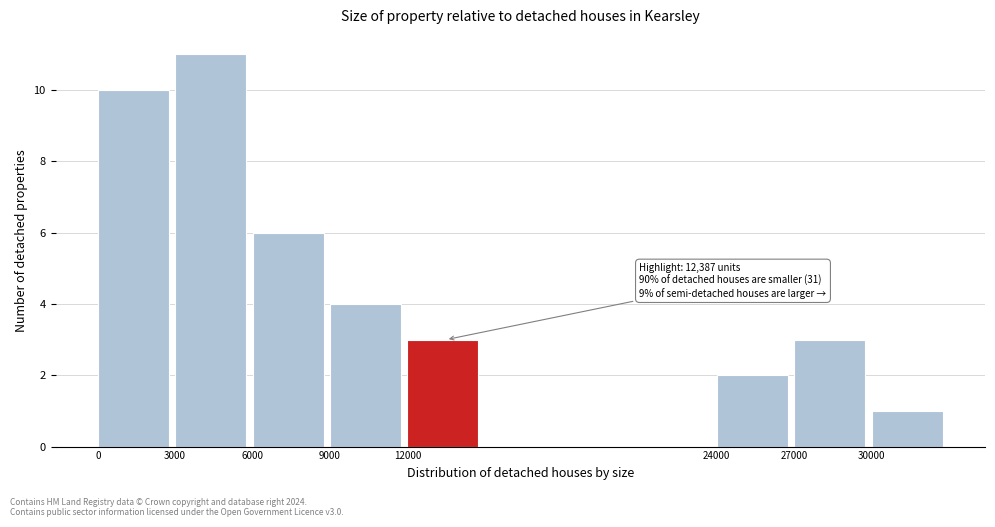

Which range on the x-axis has the tallest bar?

3000 to 6000